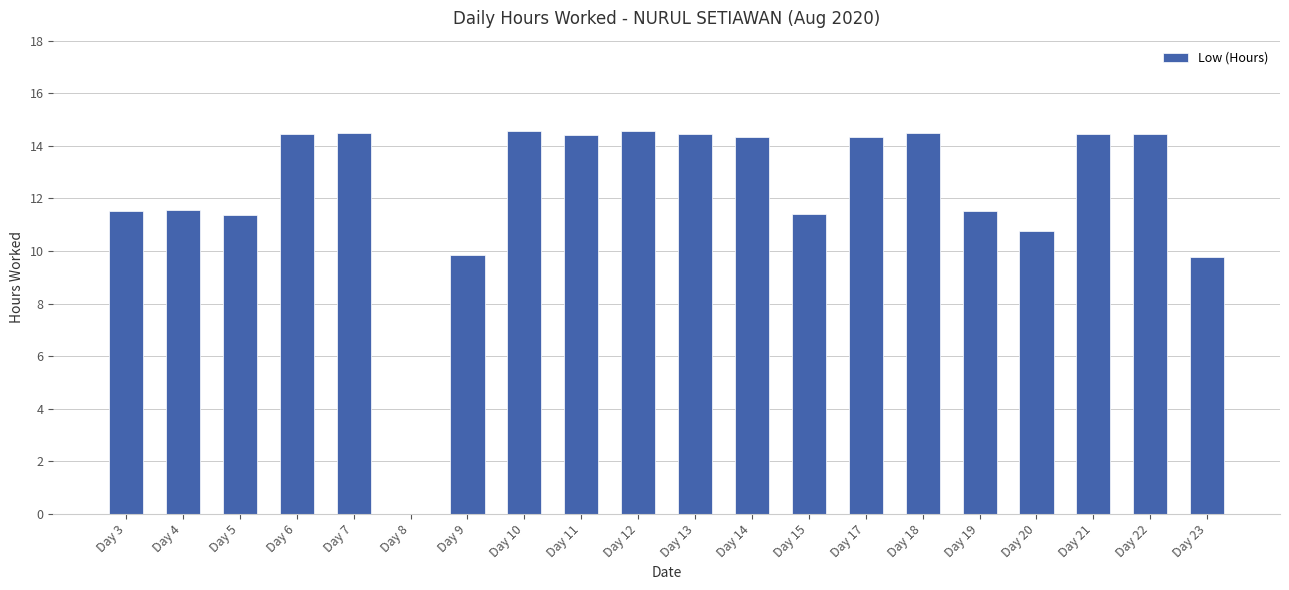

What is the greatest value displayed?

14.6